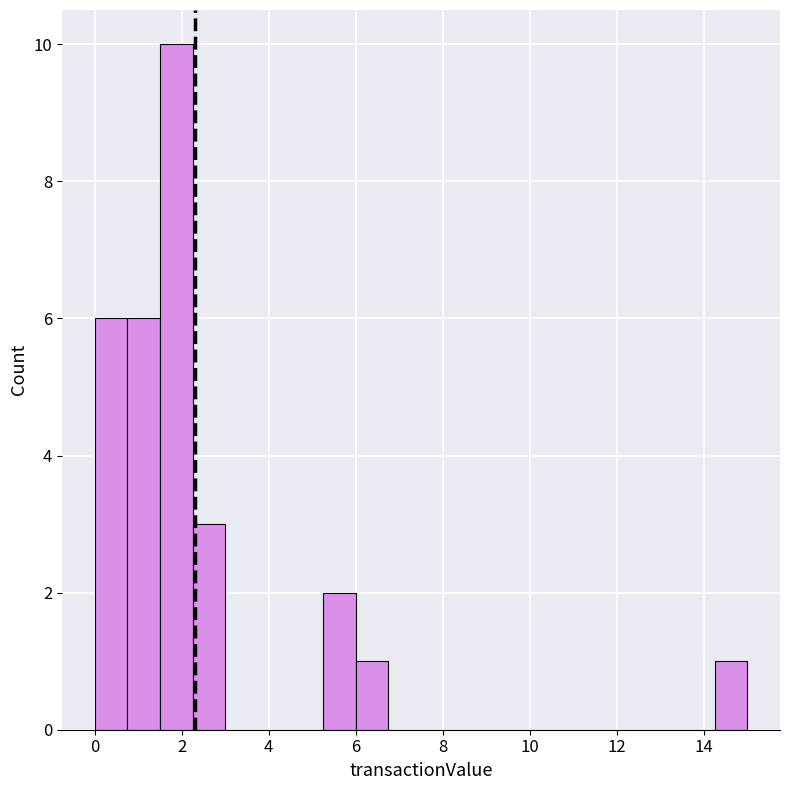

Around what value on the x-axis is the tallest bar? Give the approximate position of its centre, as read against the axis.

1.8